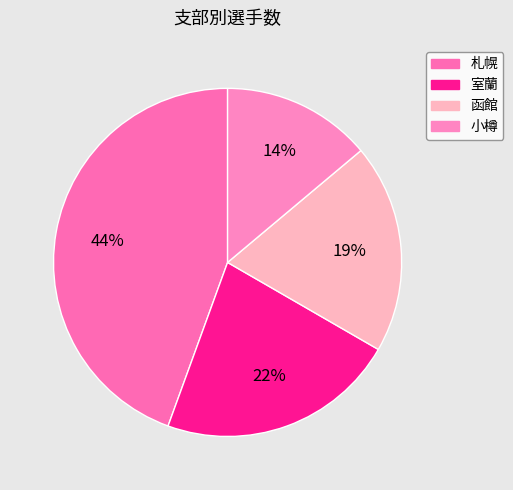

To the nearest percent, what portion does 札幌 represent?

44%